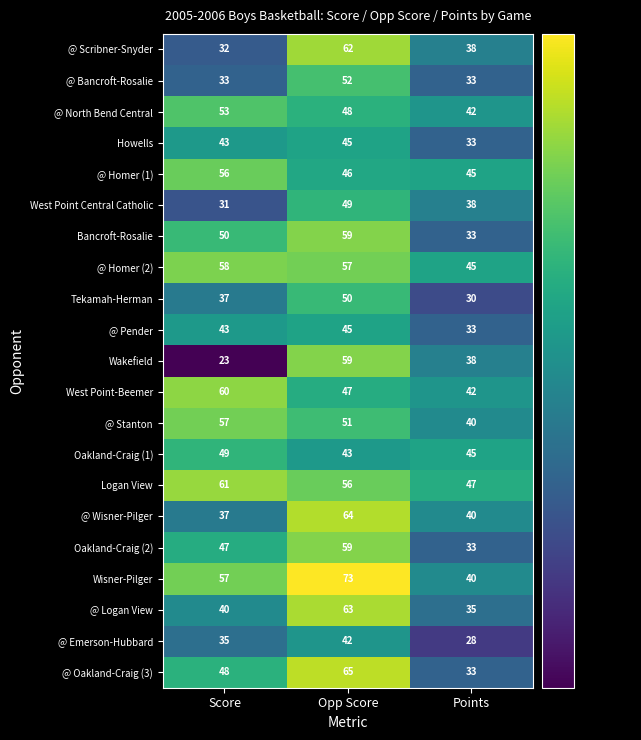

Is it true that @ Stanton equals 57 at Score?

True